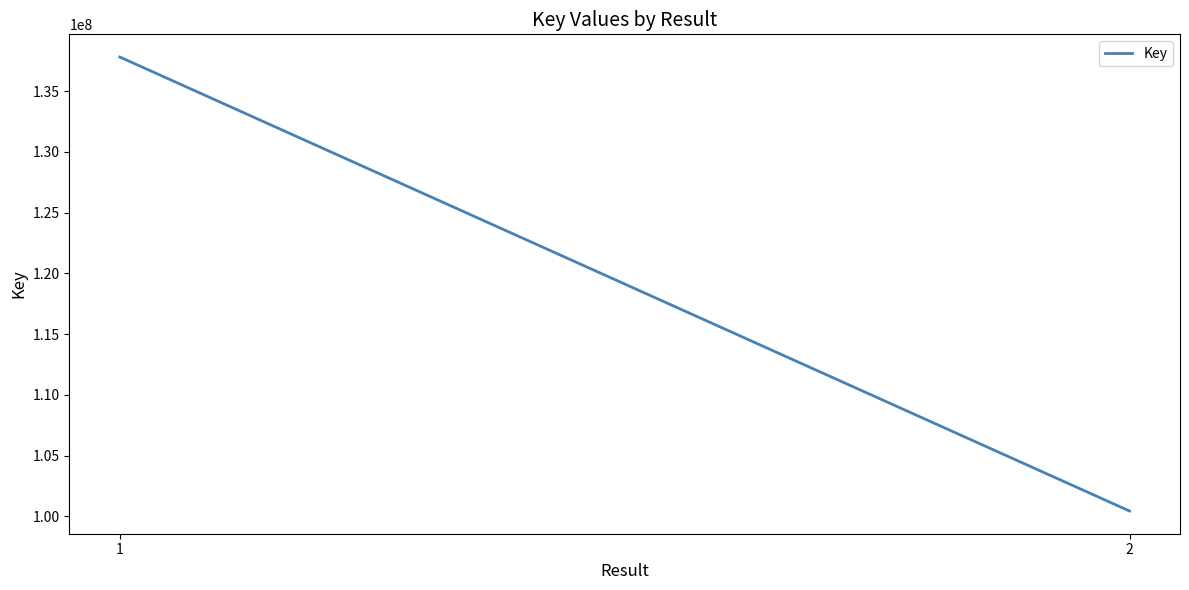

Rank the categories by value from lowest to highest.

2, 1